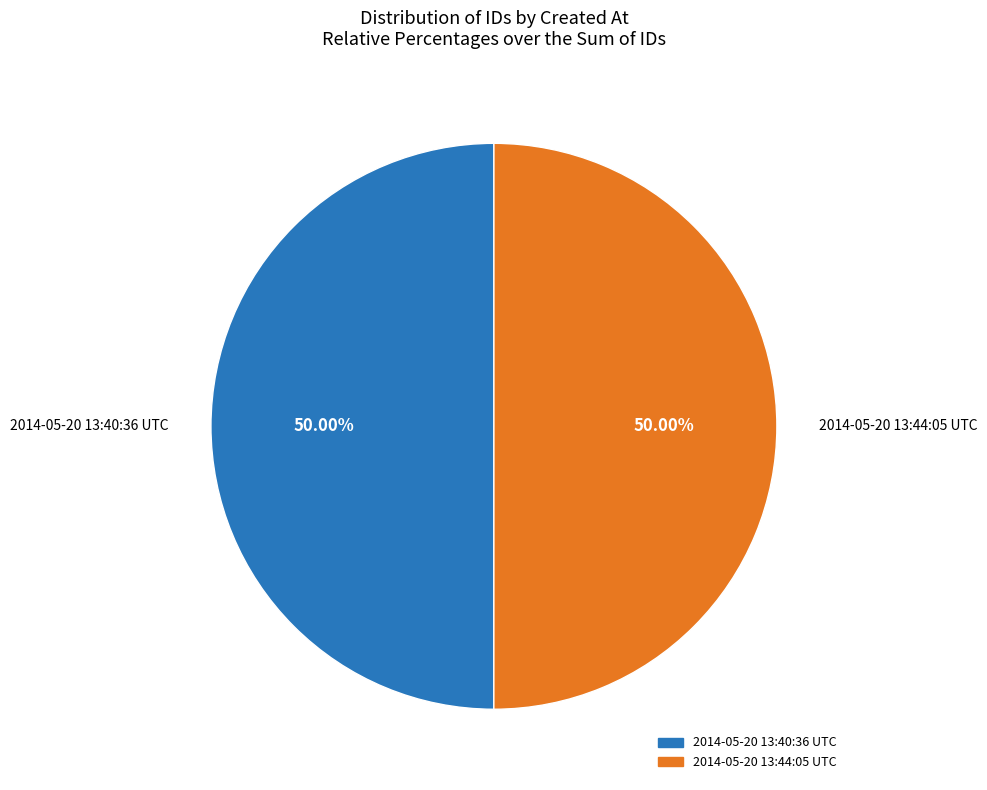

What is the ratio of the value at 2014-05-20 13:40:36 UTC to the value at 2014-05-20 13:44:05 UTC?

1.0